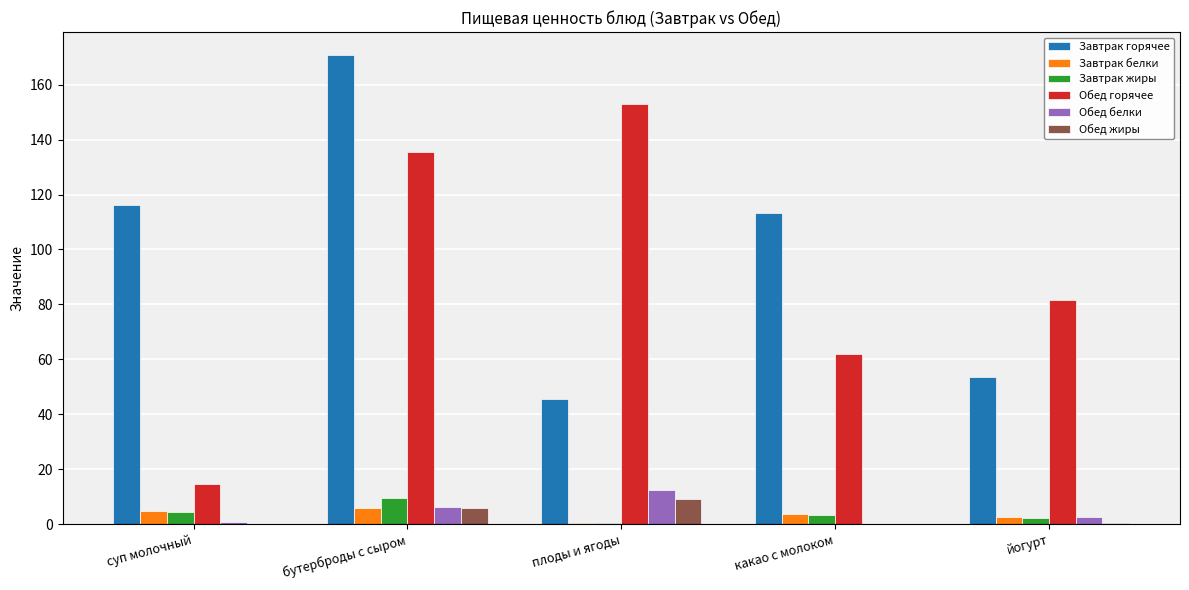

Between бутерброды с сыром and какао с молоком, which series saw the biggest shift?

Обед горячее